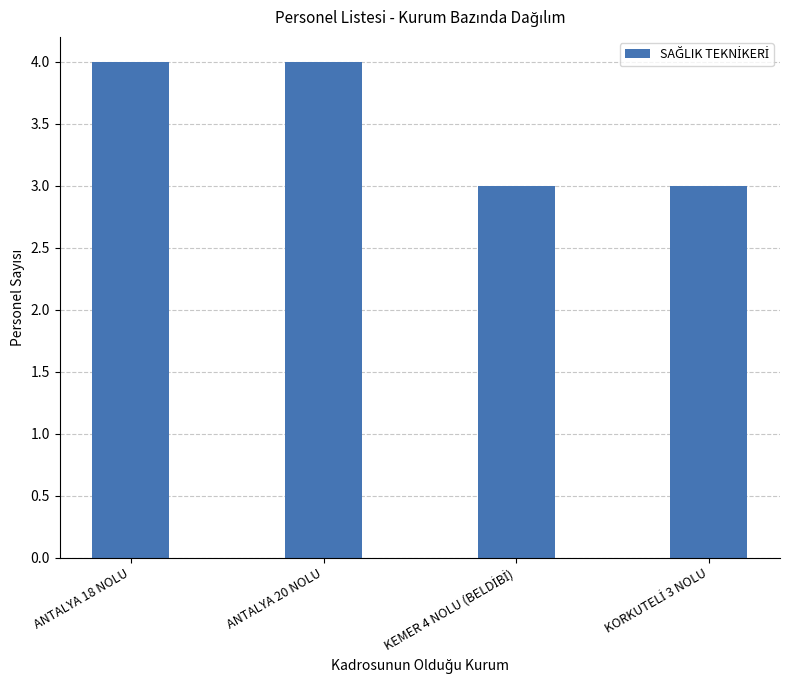

How many values are between 3 and 4?

4